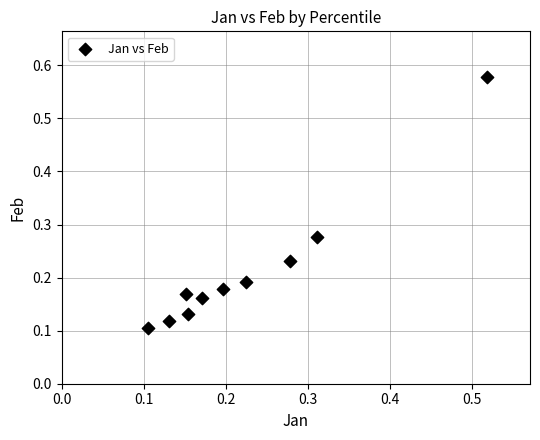

What is the range of X values (max minus min)?

0.4